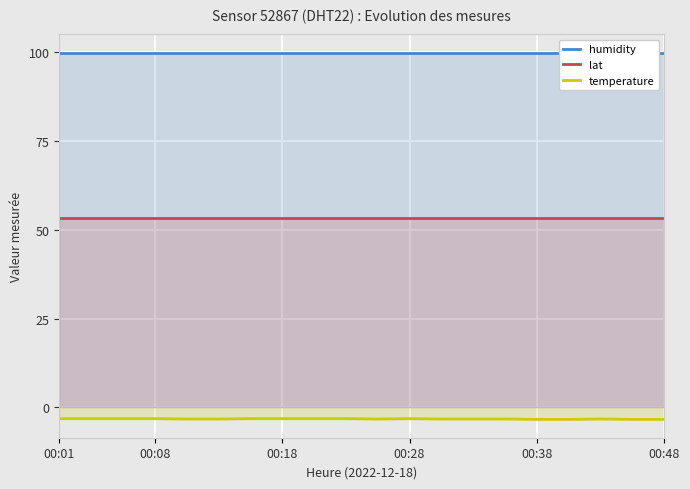

At how many categories does at least one series exceed 66?

20